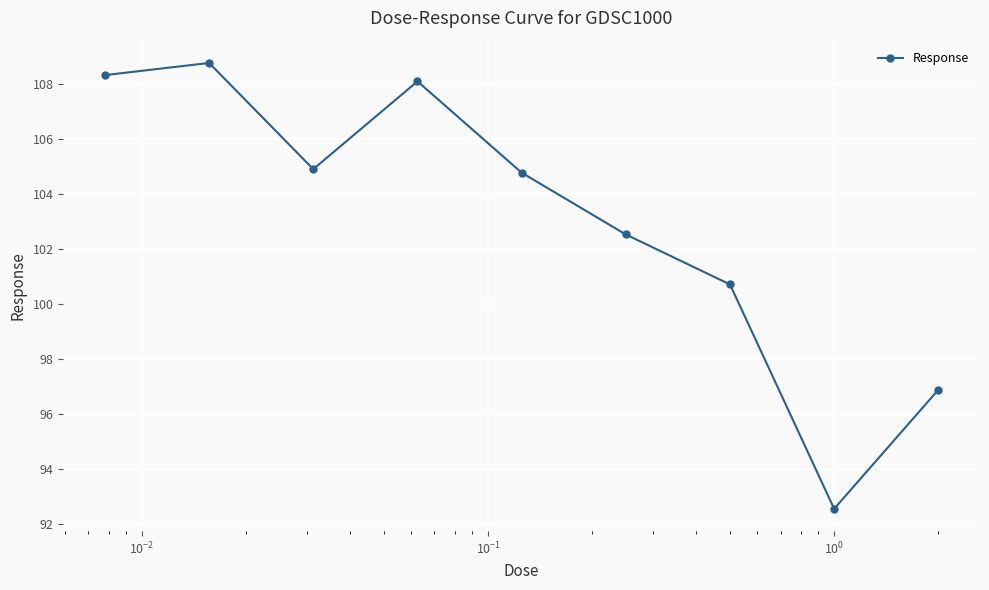

What is the minimum value shown in the chart?

92.6